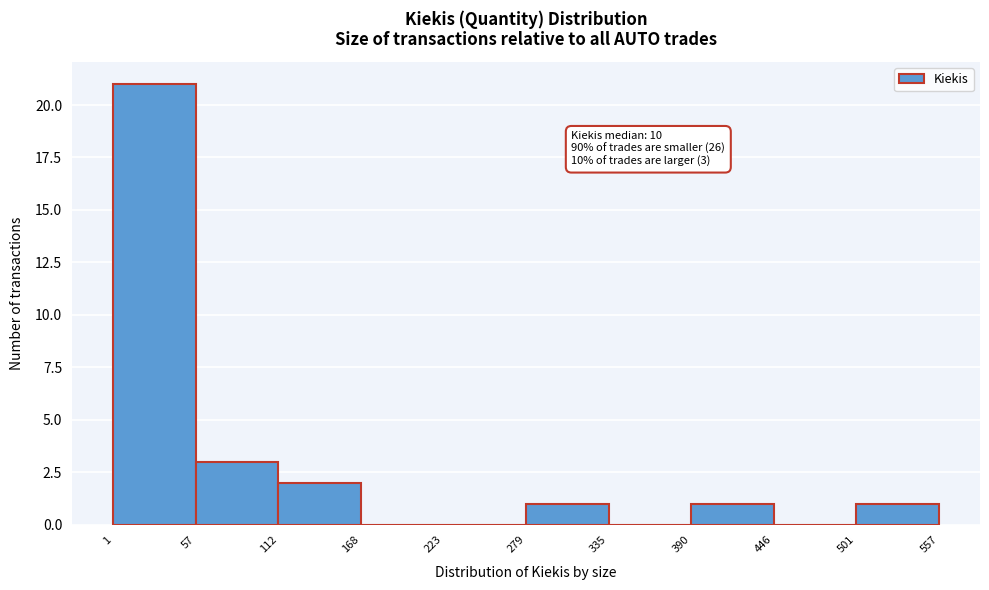

Over which range of the x-axis is the bar tallest?

1 to 57